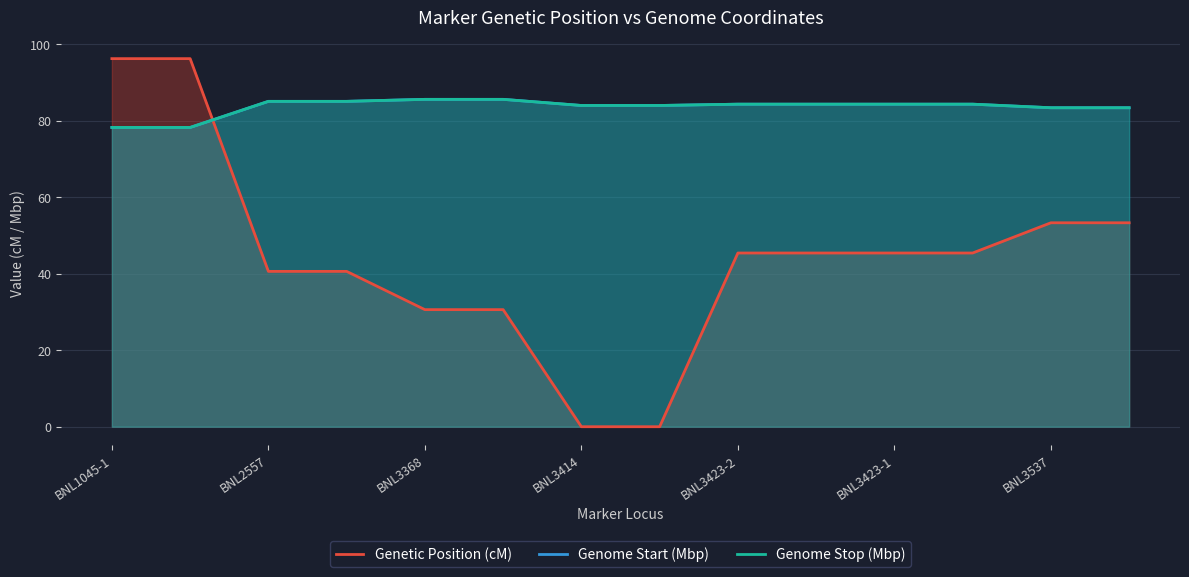

How many categories are shown in the chart?

14